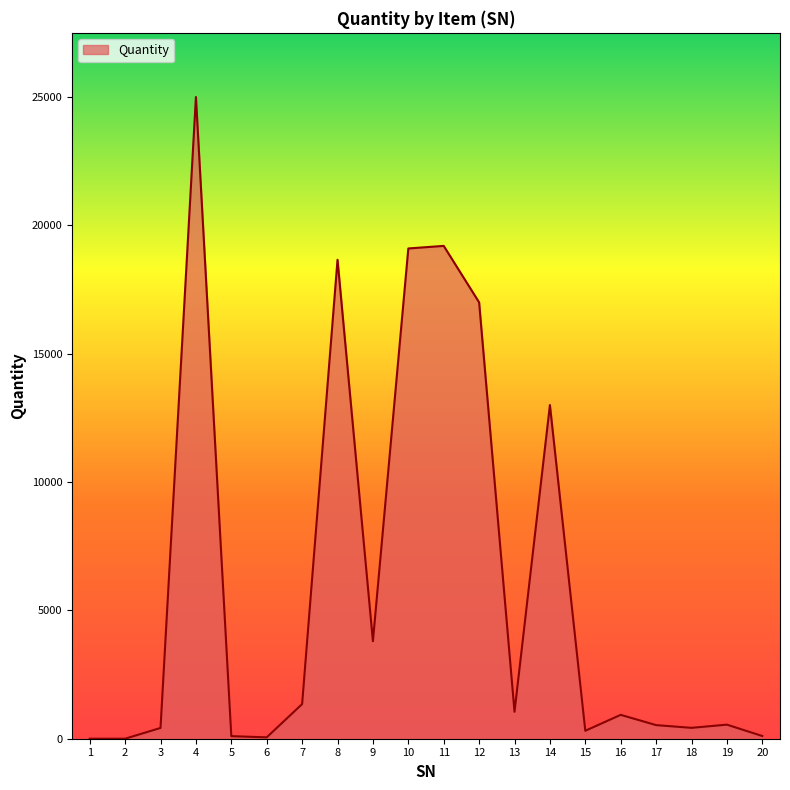

Read the value at 7, to the nearest 100.

1400